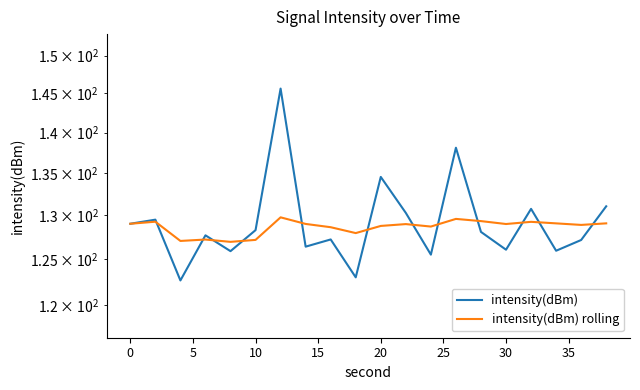

In intensity(dBm) rolling, how many points are higher than both neighbors (excluding endpoints)?

6